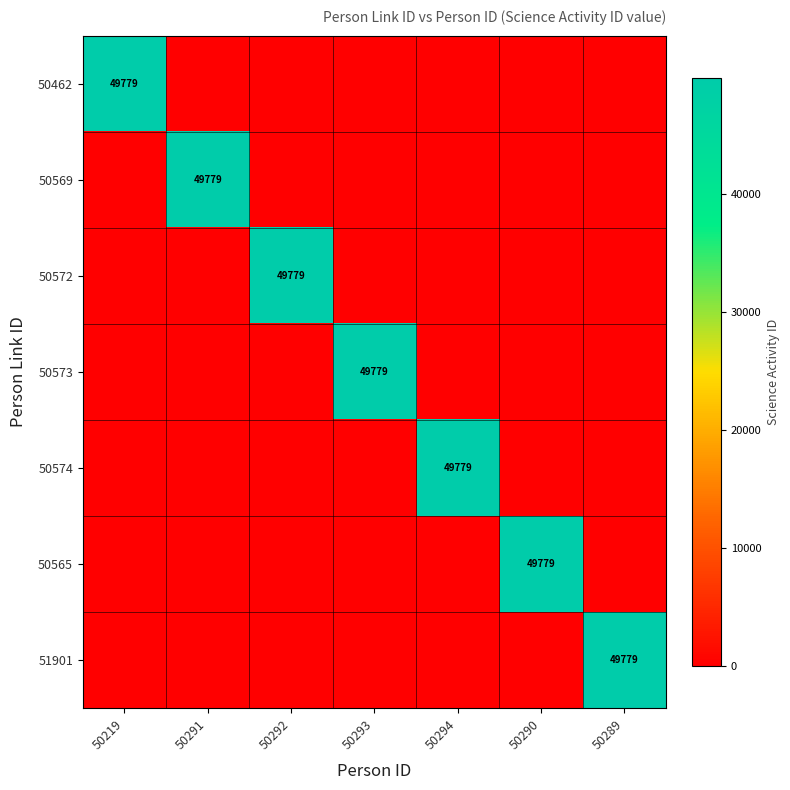

What is the difference between the highest and lowest values at 50290?

49779